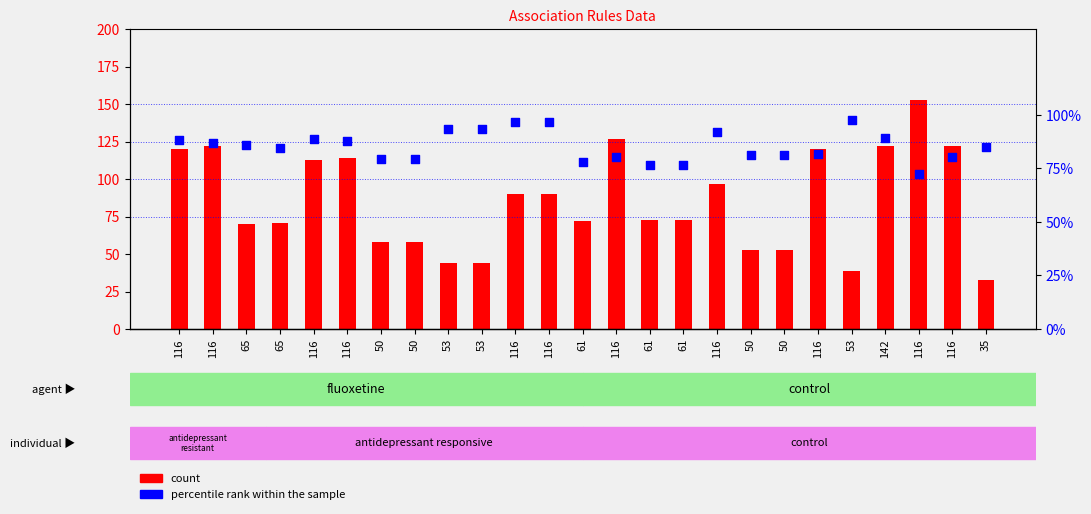

Is the value of percentile rank within the sample at 116 greater than the value of count at 116?

No